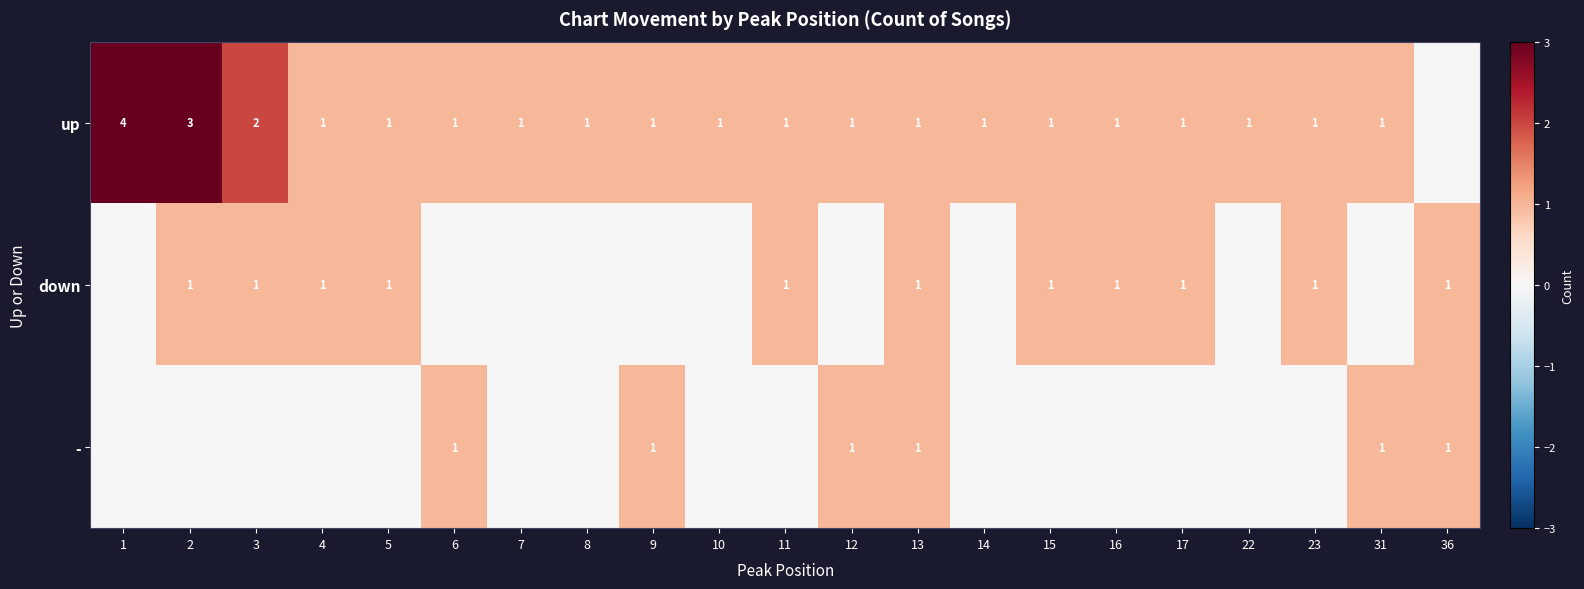

What is the total value across all series at 13?

3